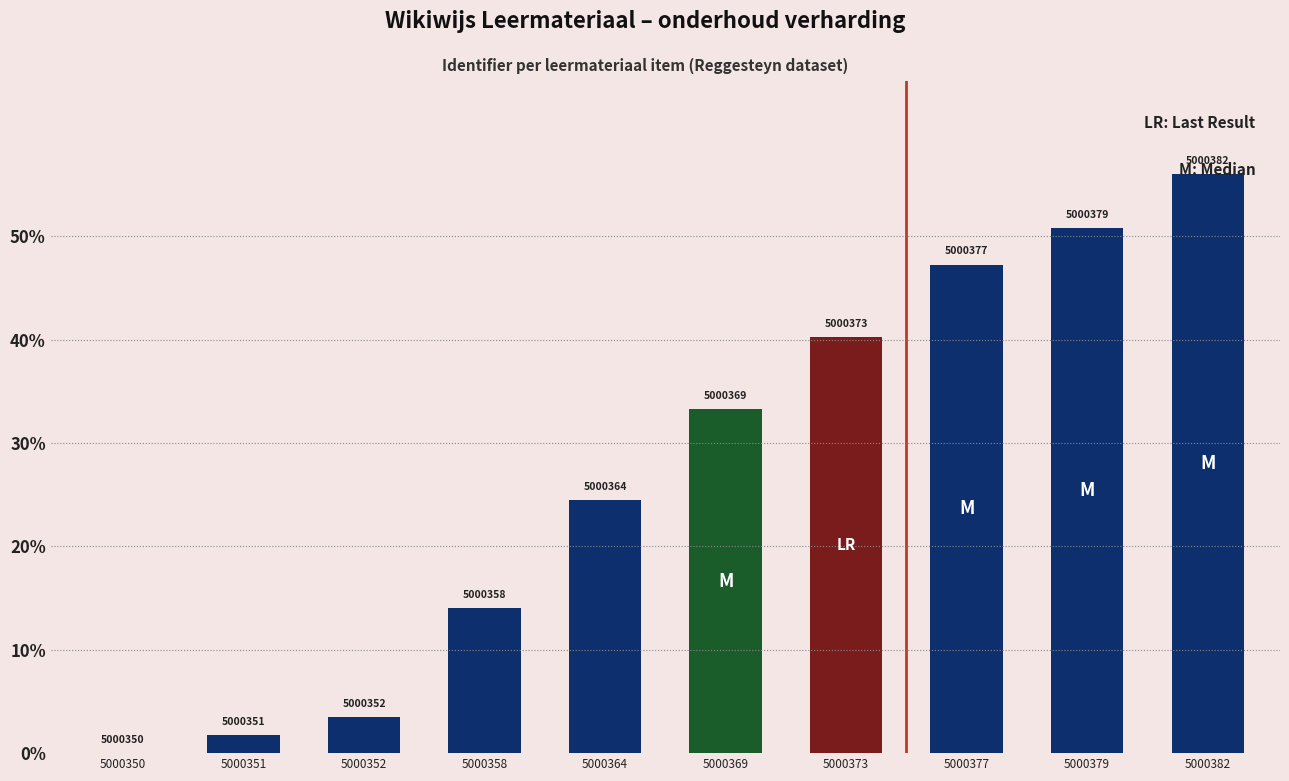

Reading right to left, list all the values displayed in this chart.

56.0	50.8	47.2	40.2	33.2	24.5	14.0	3.5	1.8	0.0